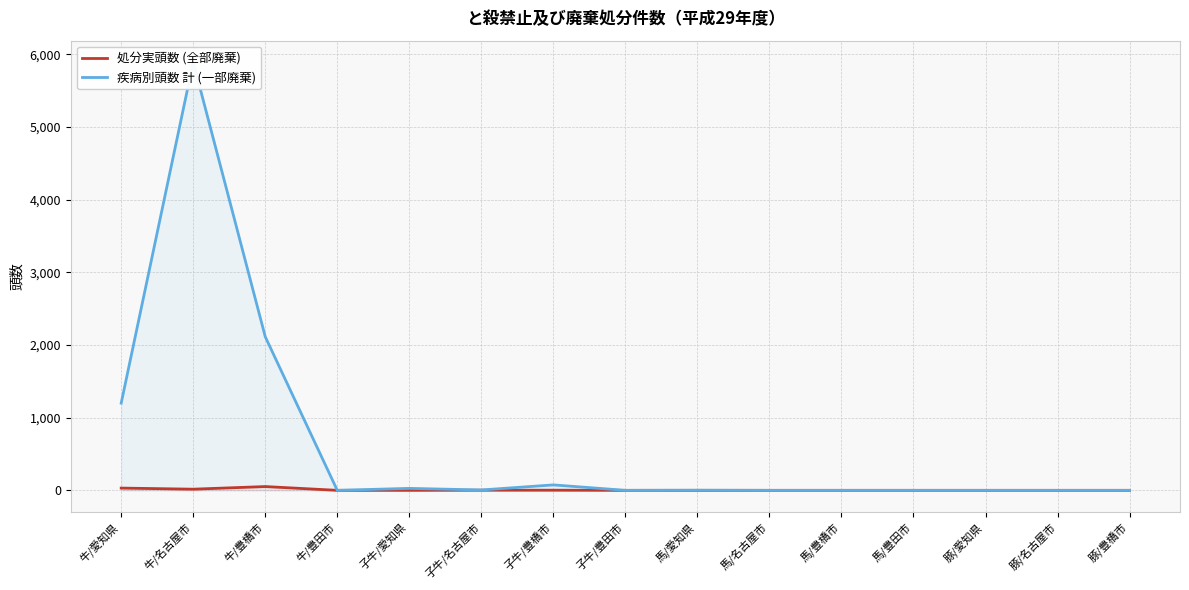

List the series in order of their overall mean, lowest first.

処分実頭数 (全部廃棄), 疾病別頭数 計 (一部廃棄)